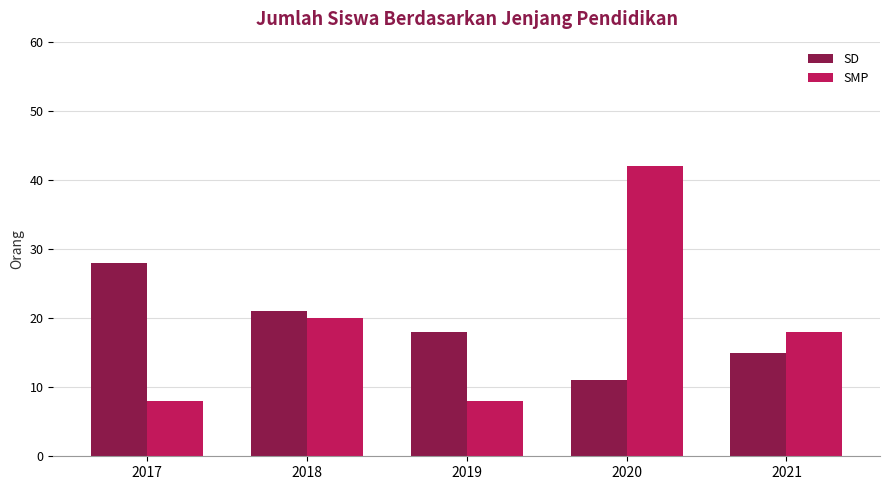

Reading right to left, transcribe all the data shown in this chart.

SD: 2021=15	2020=11	2019=18	2018=21	2017=28
SMP: 2021=18	2020=42	2019=8	2018=20	2017=8